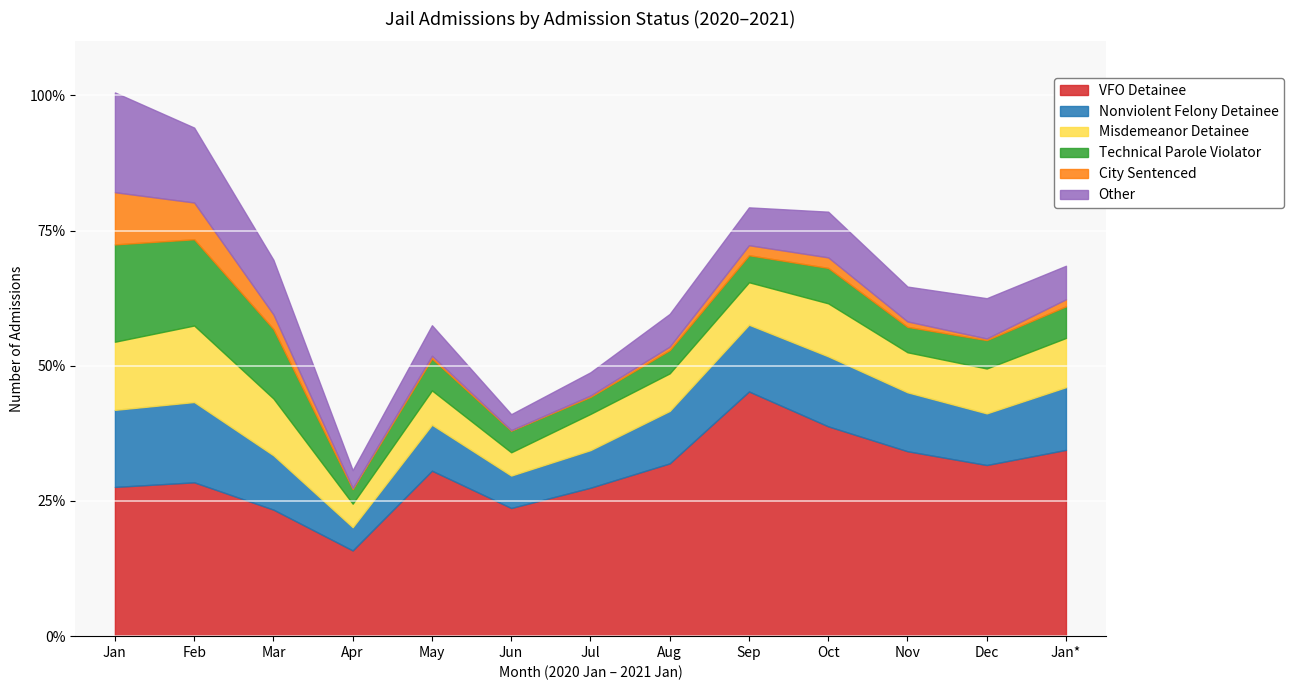

What is the sum of the Misdemeanor Detainee values at Dec and Nov?

314